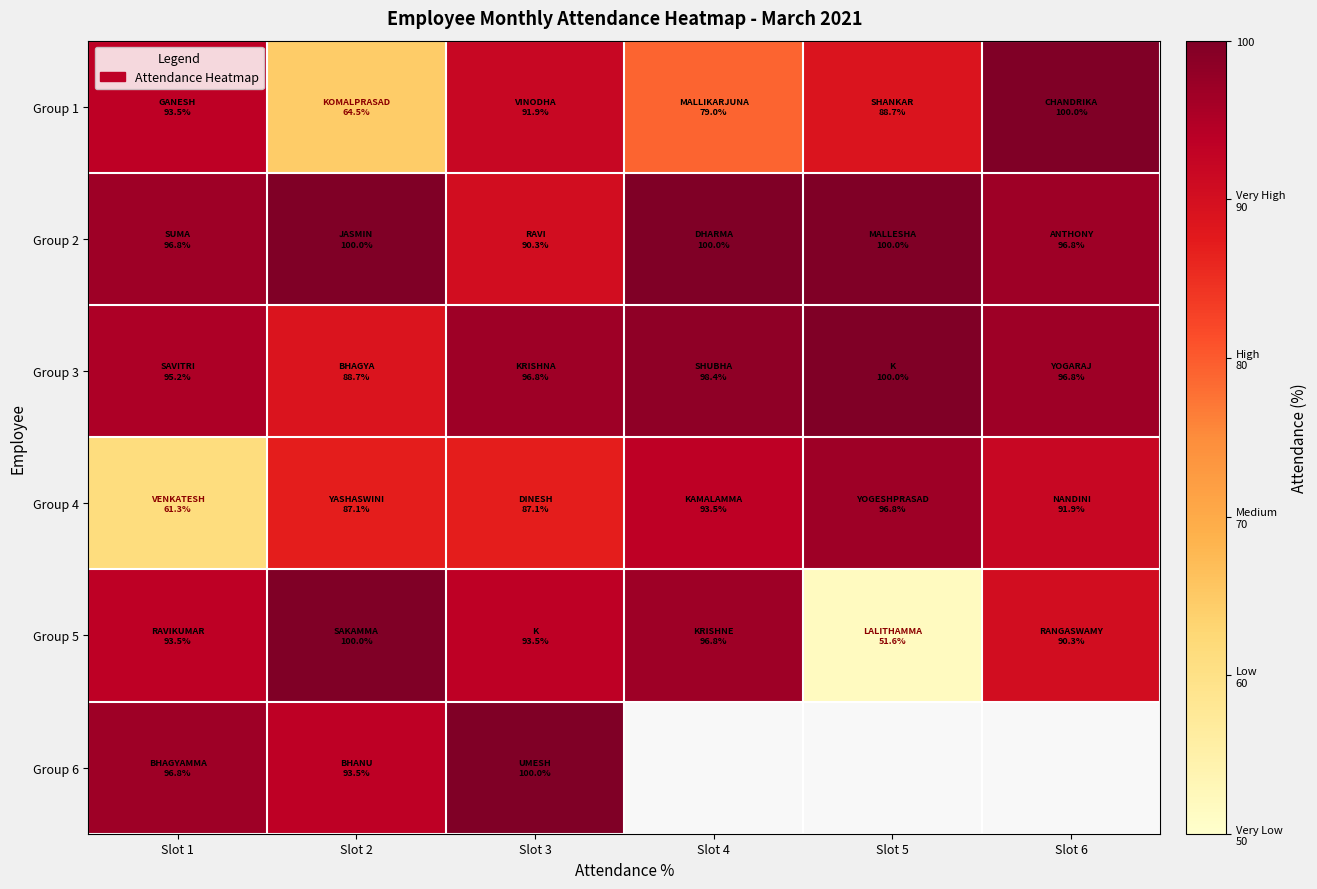

Is it true that Group 3 equals 129.4 at Slot 1?

False